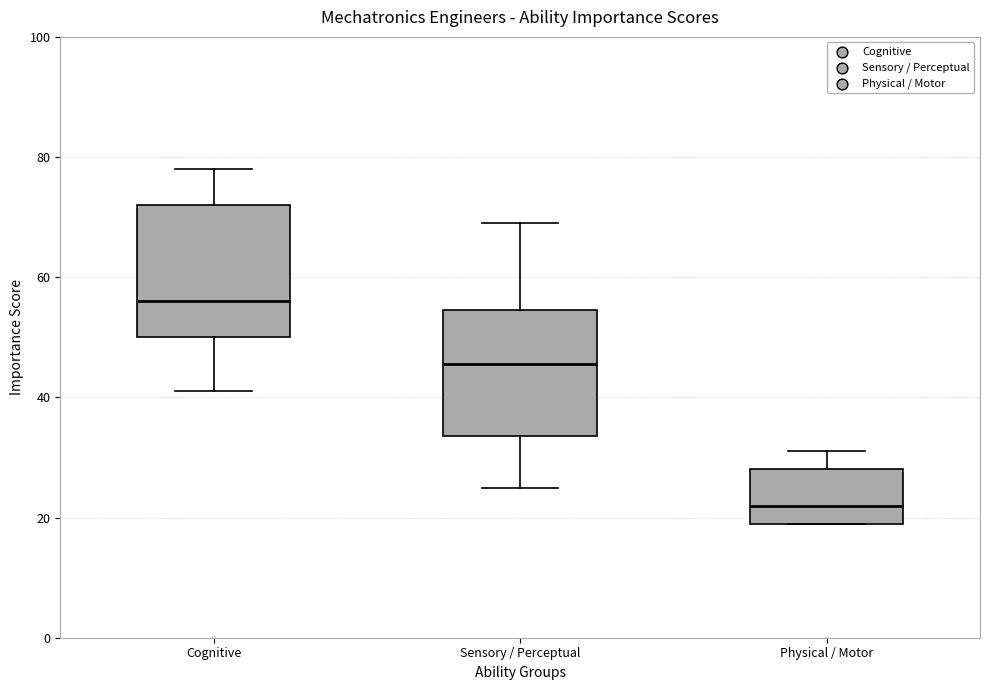

Where does the median line of the box for Sensory / Perceptual sit on the y-axis? The values are not printed on the chart, so give them approximately, as read against the axis.

46